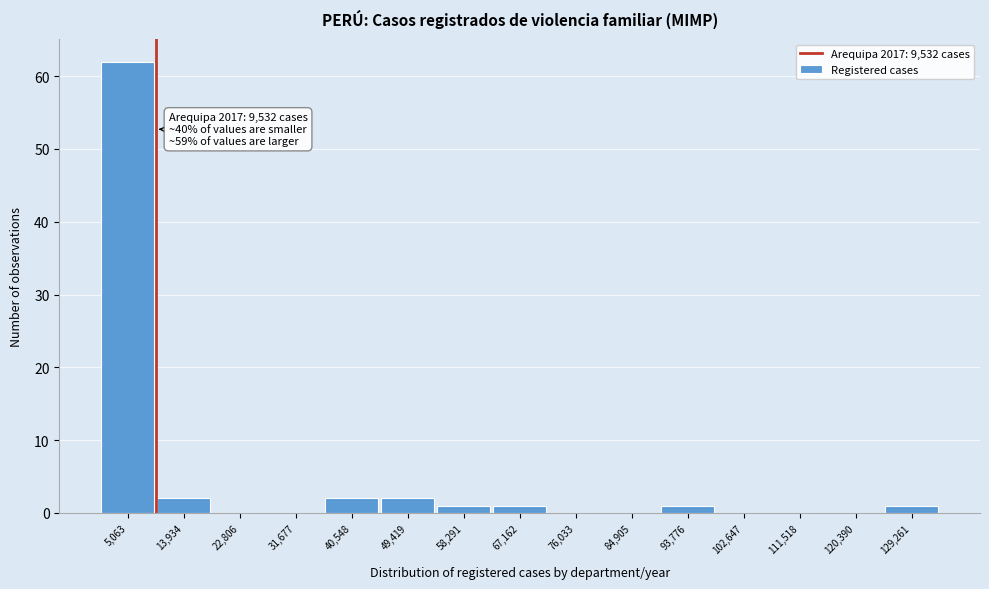

Over which range of the x-axis is the bar tallest?

1000 to 9000